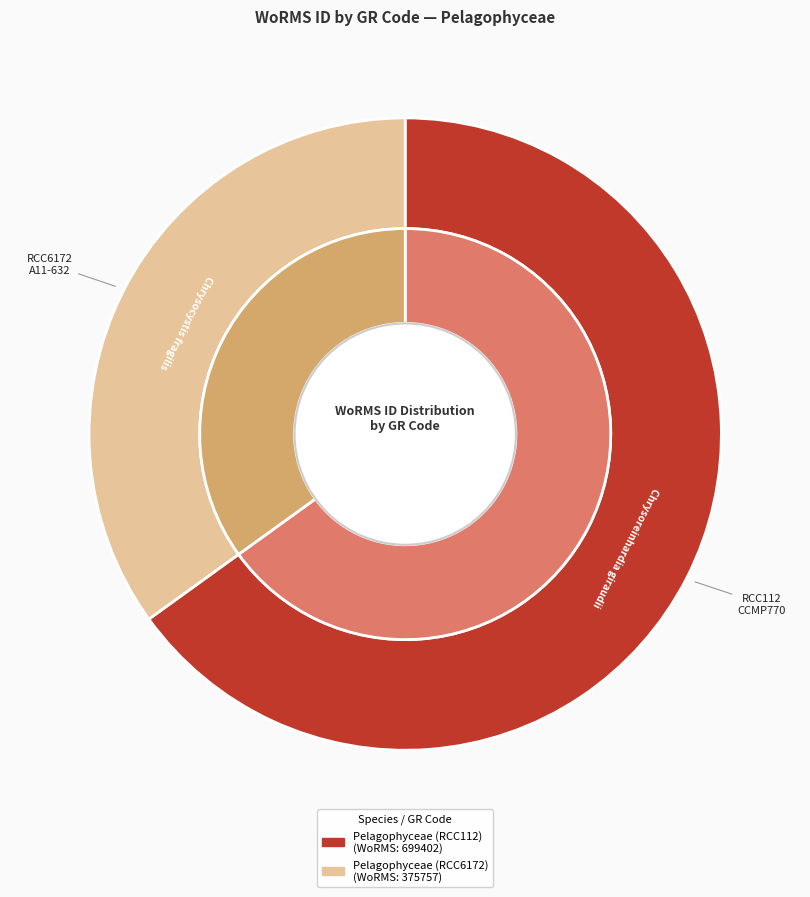

Which slice is the largest?

Pelagophyceae (RCC112)